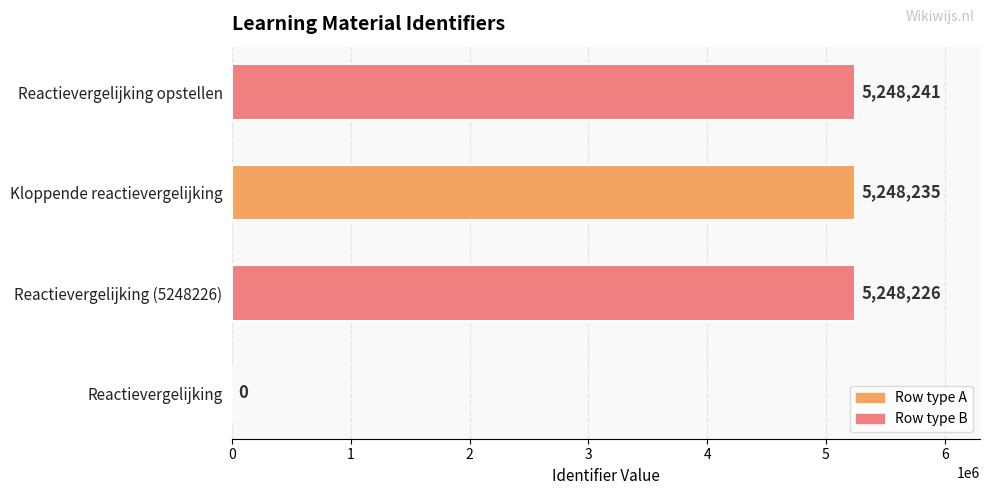

What is the greatest value displayed?

5248241